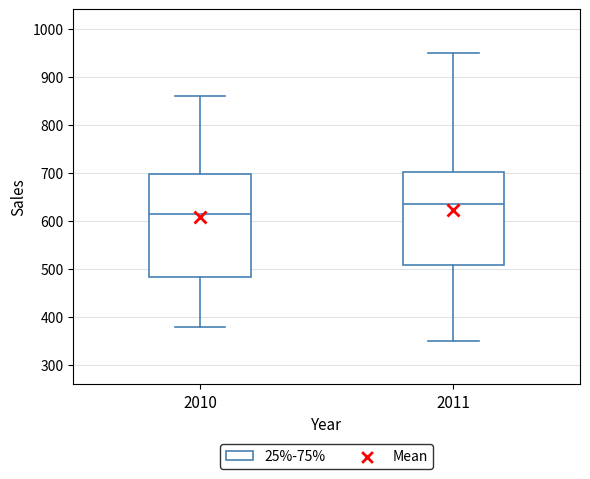

Where is the upper edge of the box at x = 2010 on the y-axis? The values are not printed on the chart, so give them approximately, as read against the axis.

700